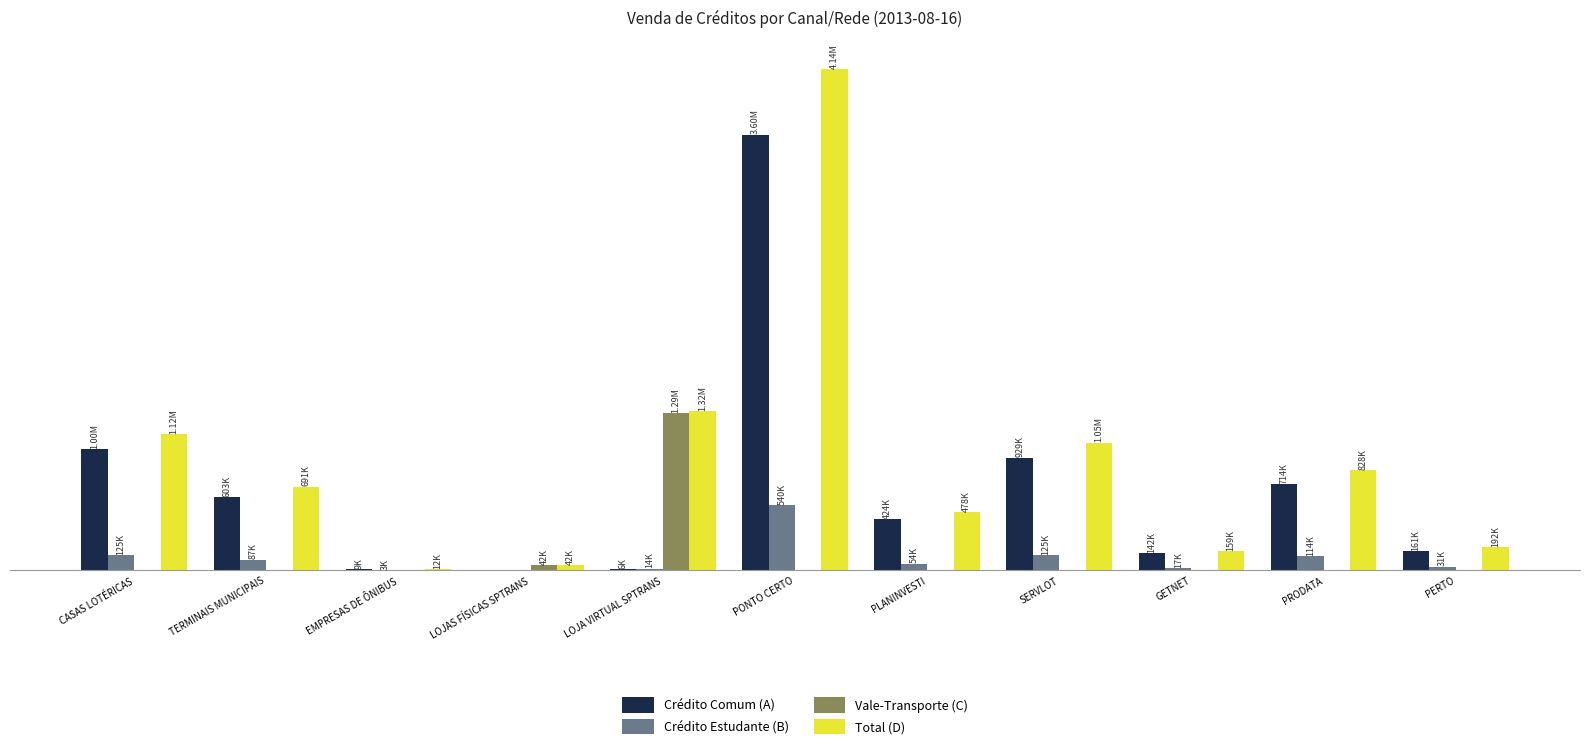

What is the label of the 7th bar from the left?

PLANINVESTI